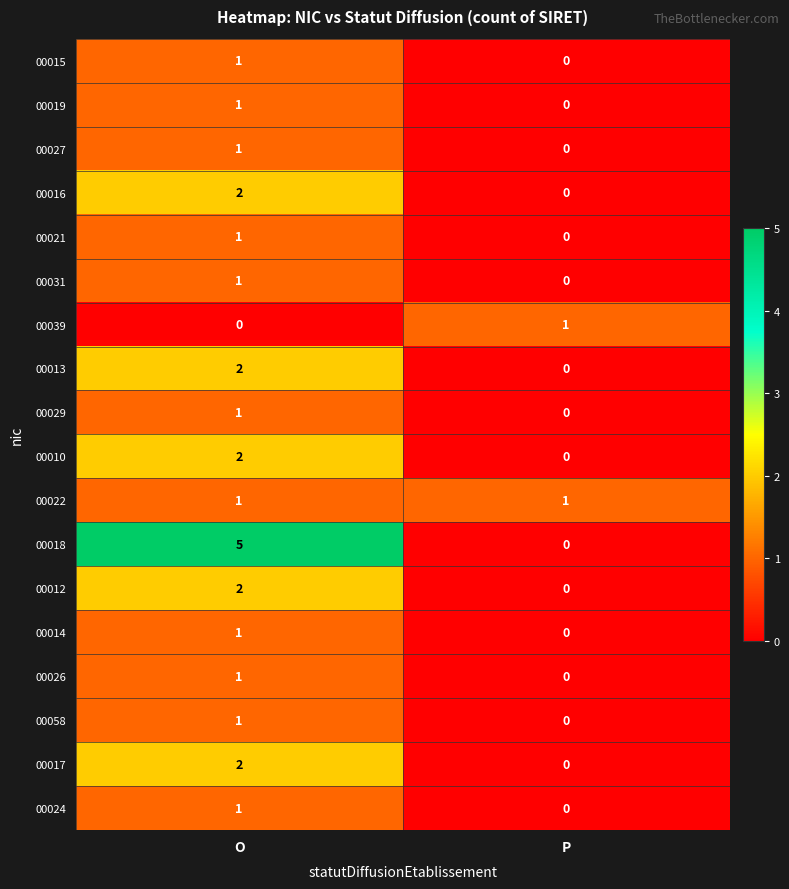

How many values in the 00010 series are below 2?

1